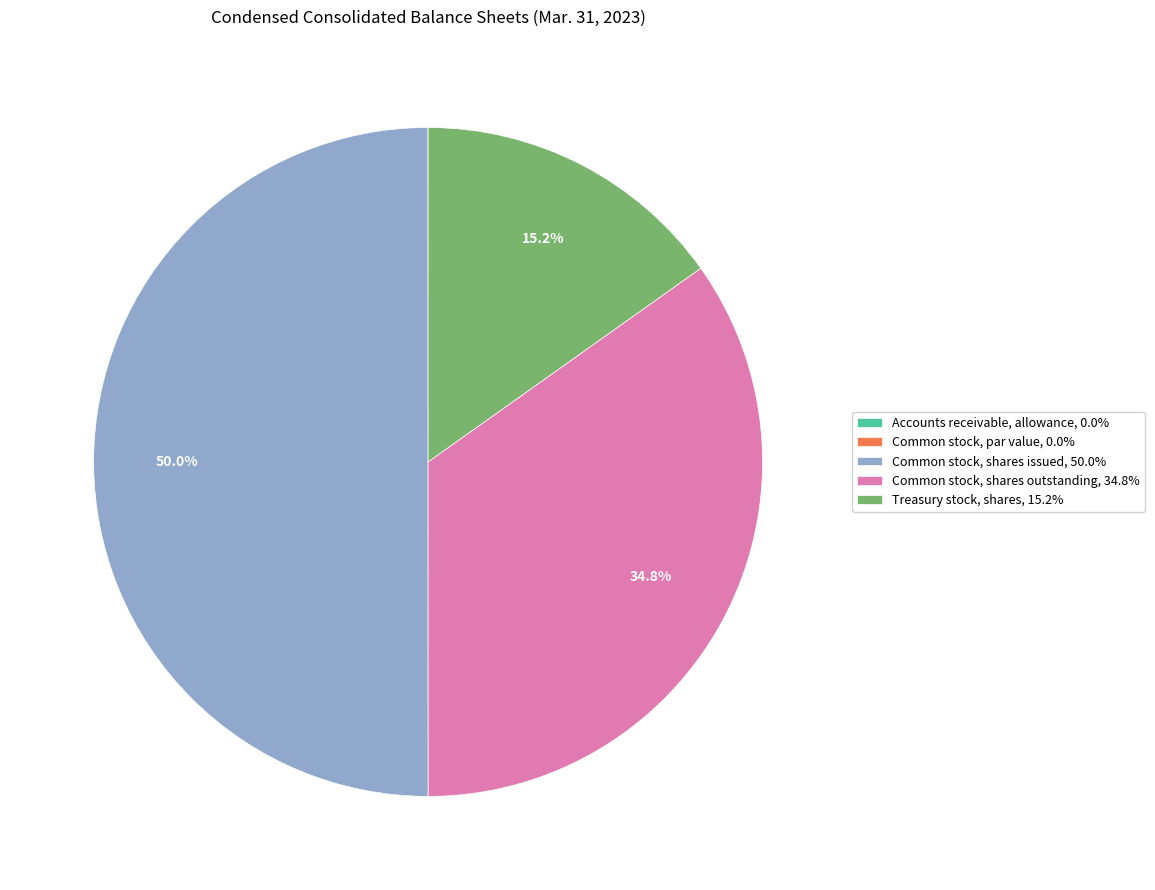

Is Common stock, shares outstanding, 34.8% the majority of the pie?

No